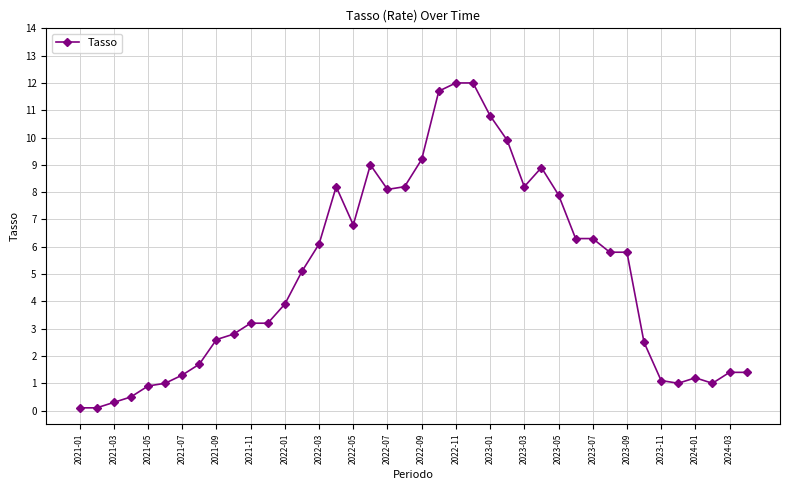

What is the maximum value shown in the chart?

12.0